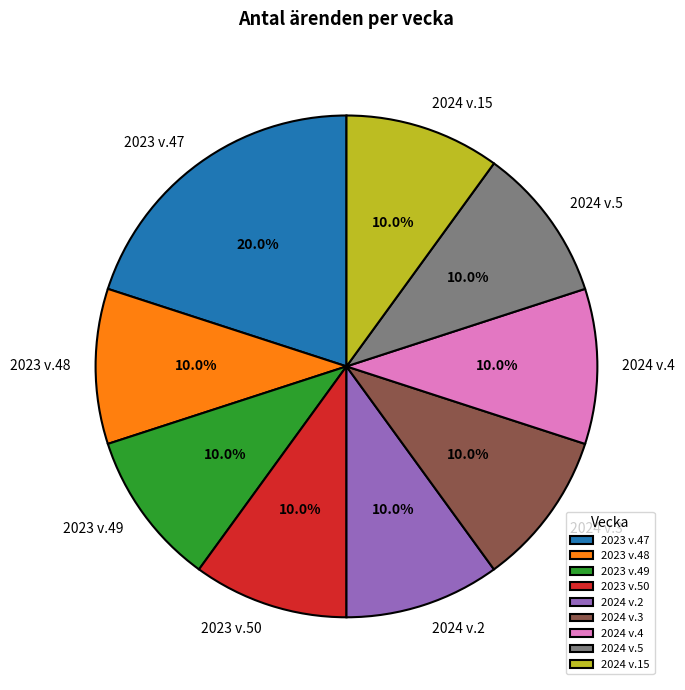

Which category has the biggest portion of the pie?

2023 v.47